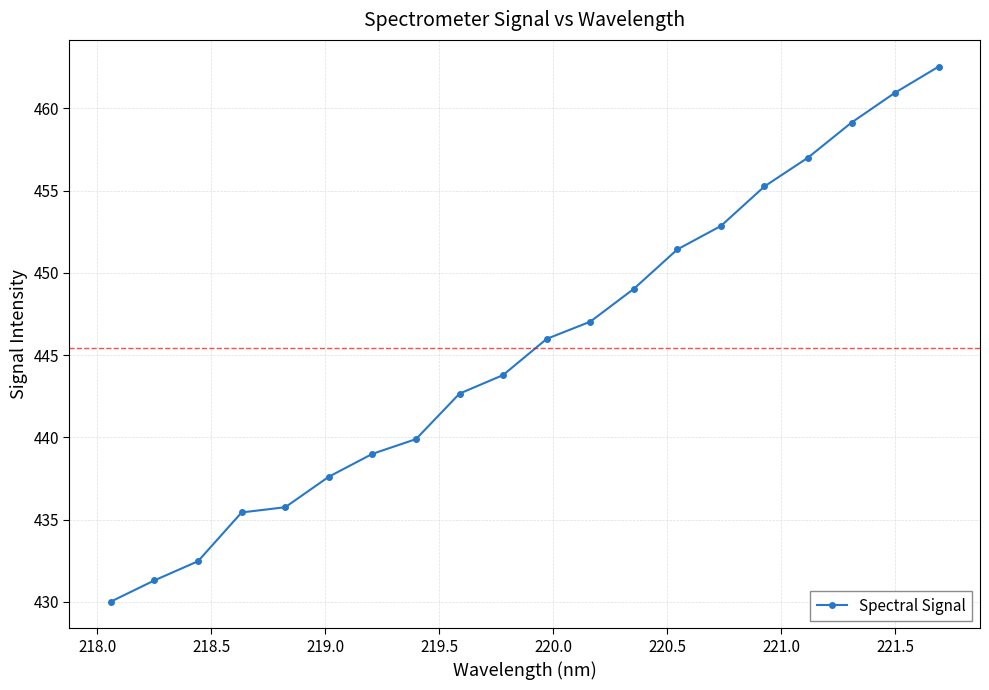

What is the difference between the maximum and minimum values?

32.5